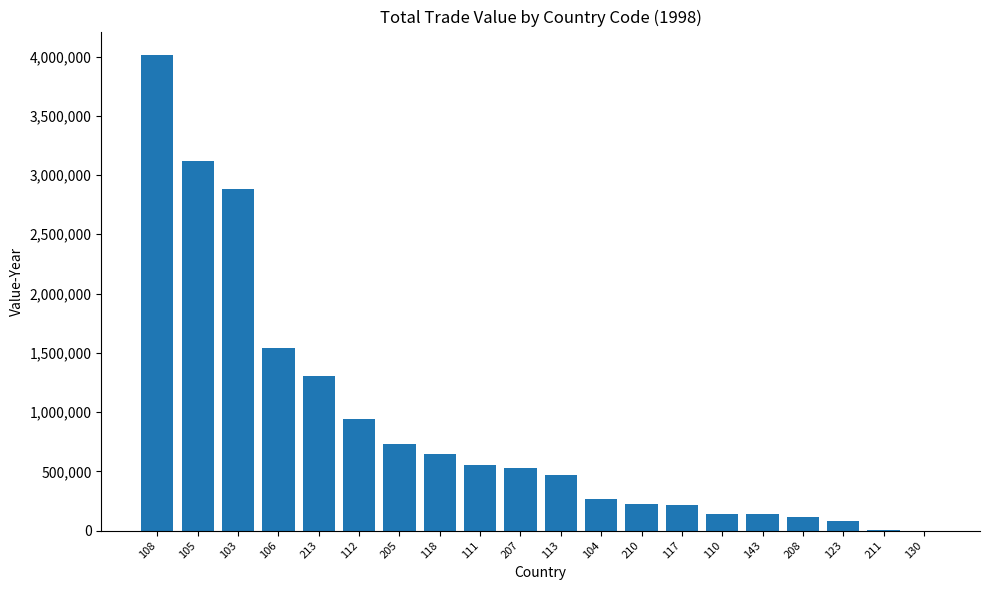

How many series are shown in this chart?

1